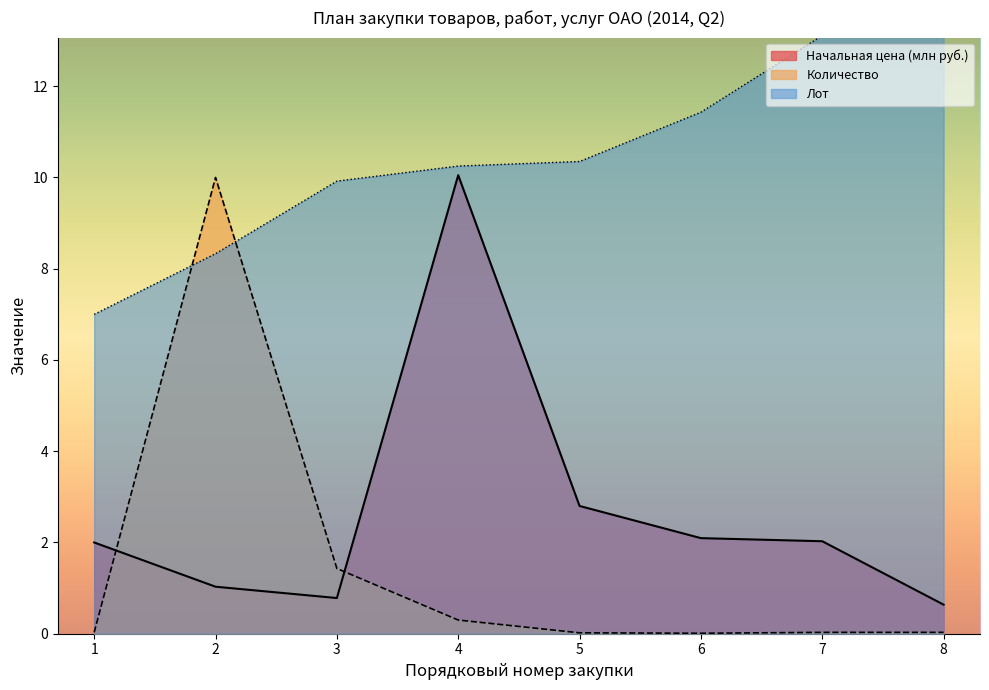

What is the total value across all series at 2?

19.4